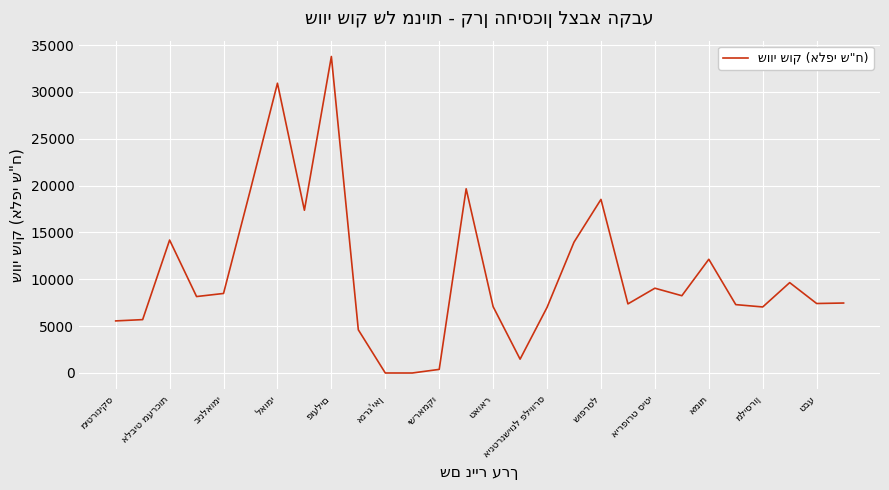

What is the maximum value shown in the chart?

33788.3